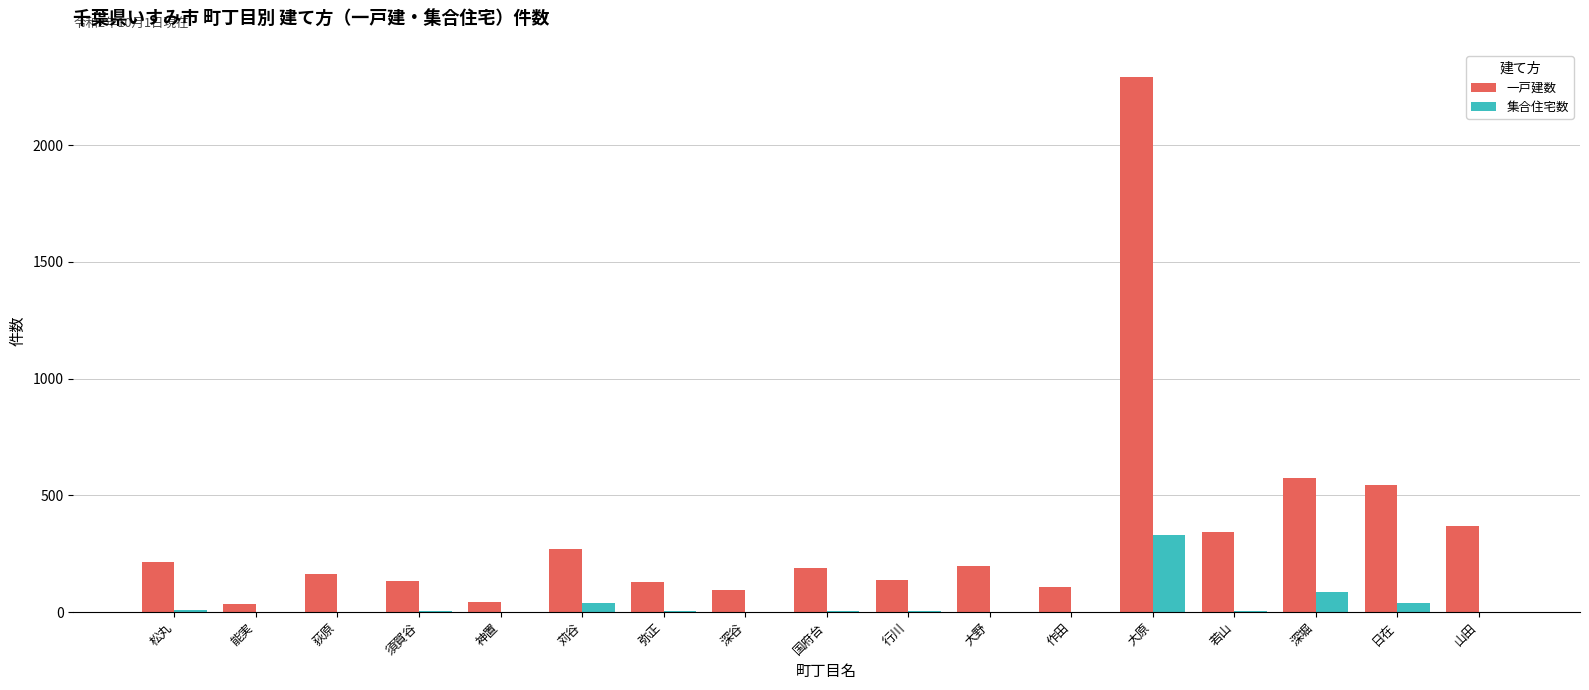

Which series changed the most between 須賀谷 and 山田?

一戸建数